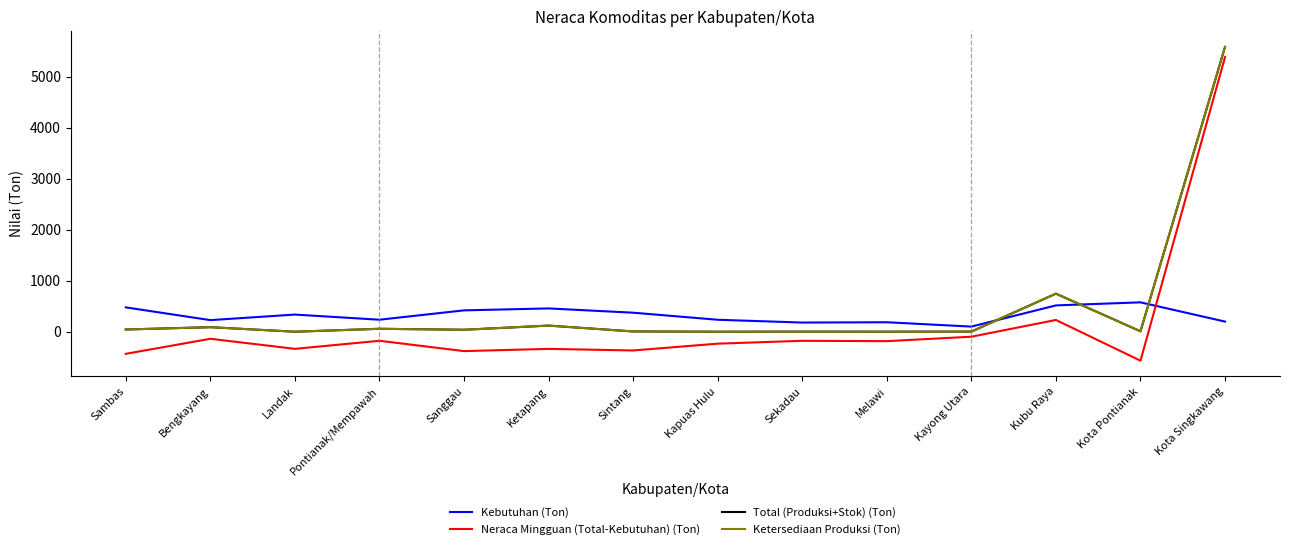

How many distinct data groups are displayed?

4